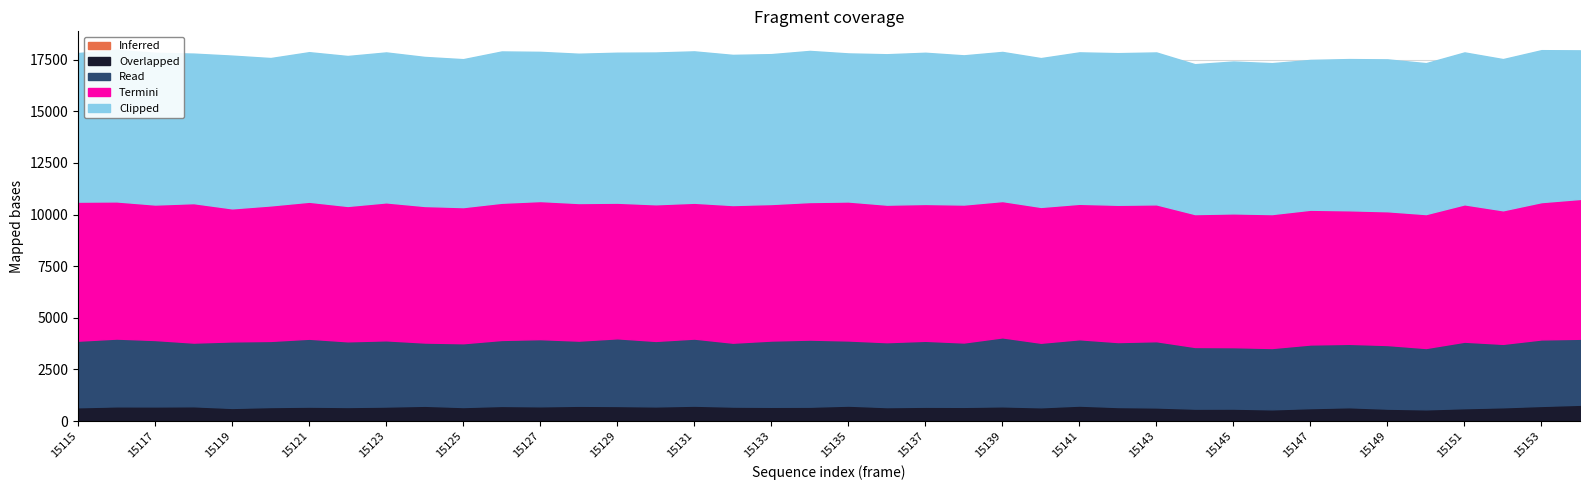

What is the average value of the Termini series?

6603